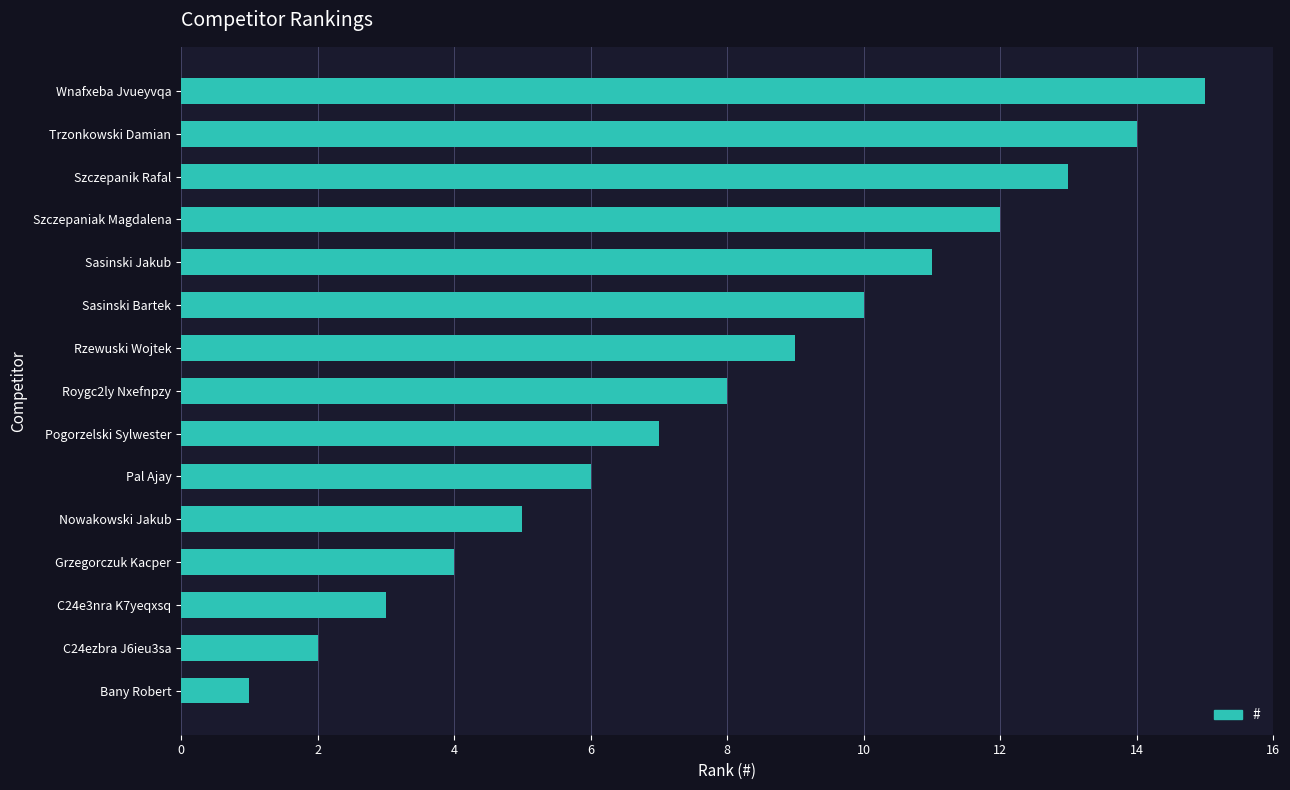

Which label corresponds to the smallest value in the chart?

Bany Robert